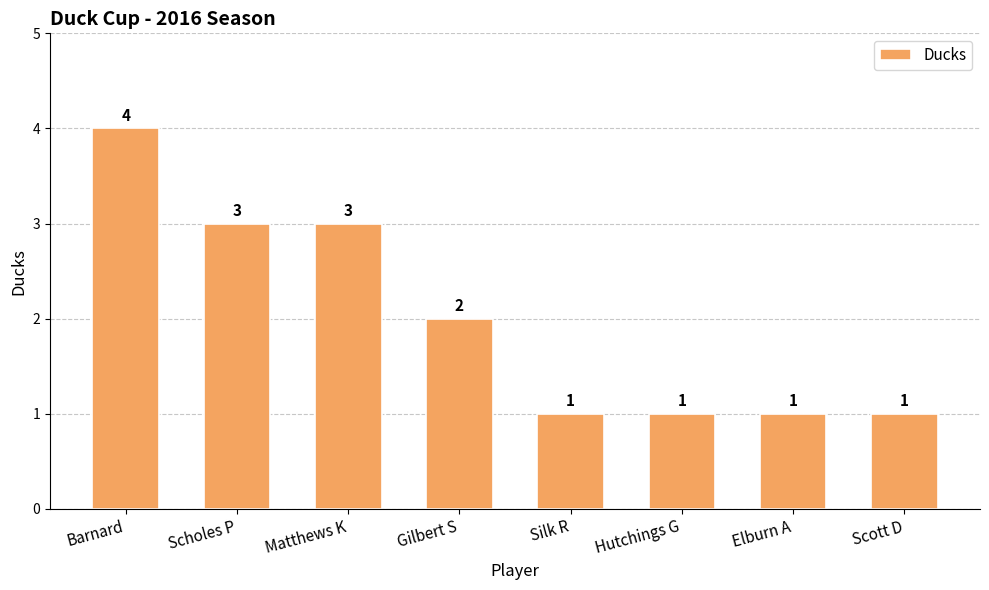

Which has a higher value, Scholes P or Elburn A?

Scholes P